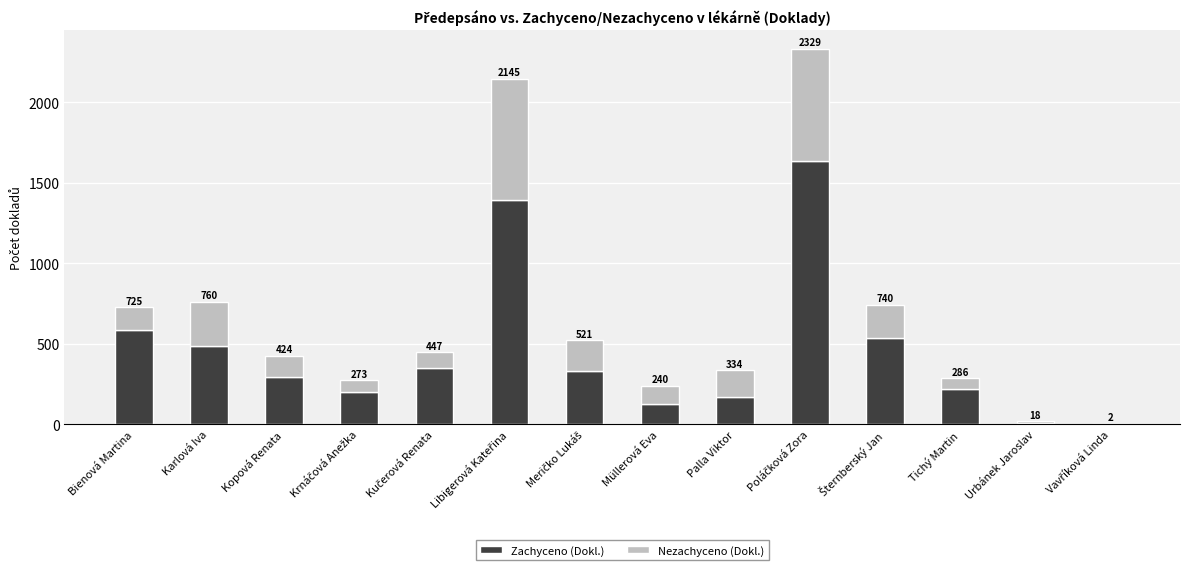

What are all the series names shown in the legend?

Zachyceno (Dokl.), Nezachyceno (Dokl.)